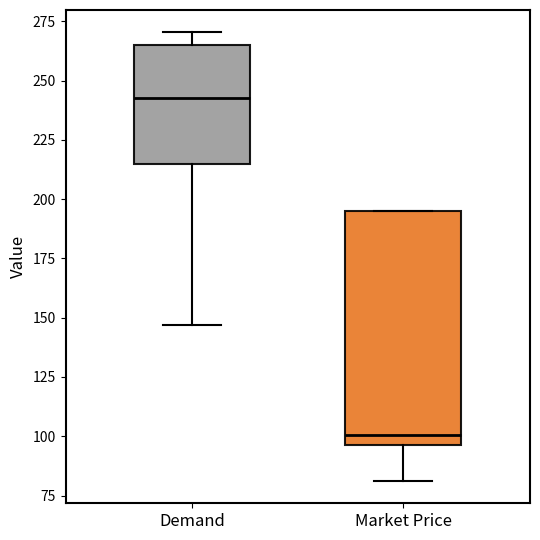

Comparing the boxes themselves (not the whiskers), which one is the tallest?

Market Price